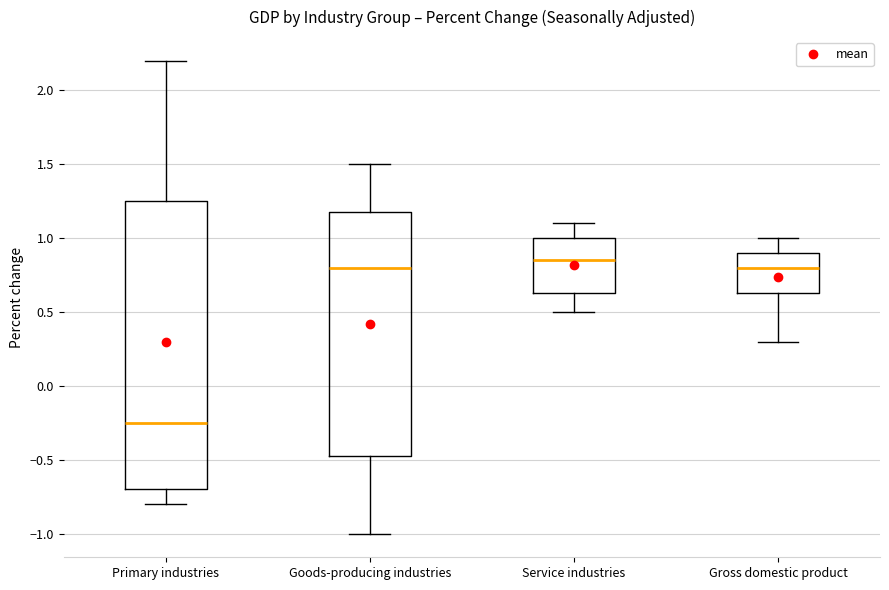

Which box is the tallest, from its lower edge to its upper edge?

Primary industries